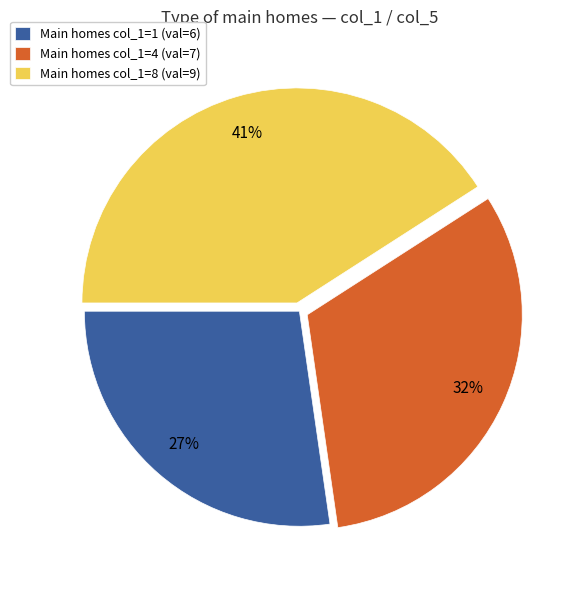

Rank the categories by value from lowest to highest.

Main homes col_1=1 (val=6), Main homes col_1=4 (val=7), Main homes col_1=8 (val=9)